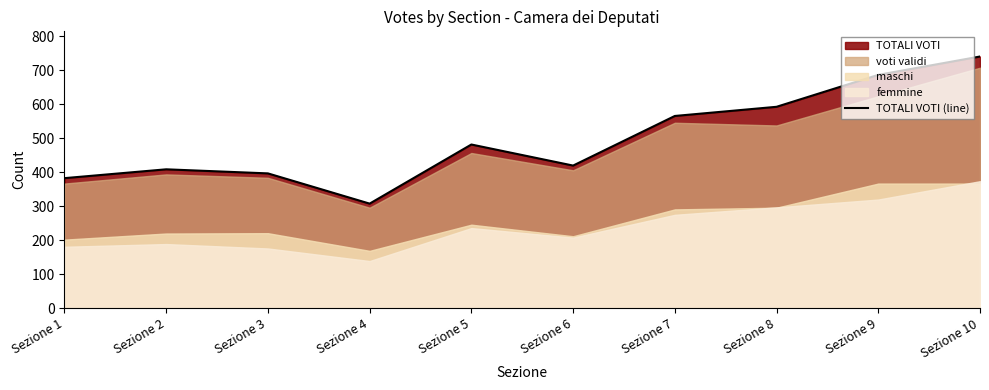

What is the change in value from Sezione 1 to Sezione 9?

+304